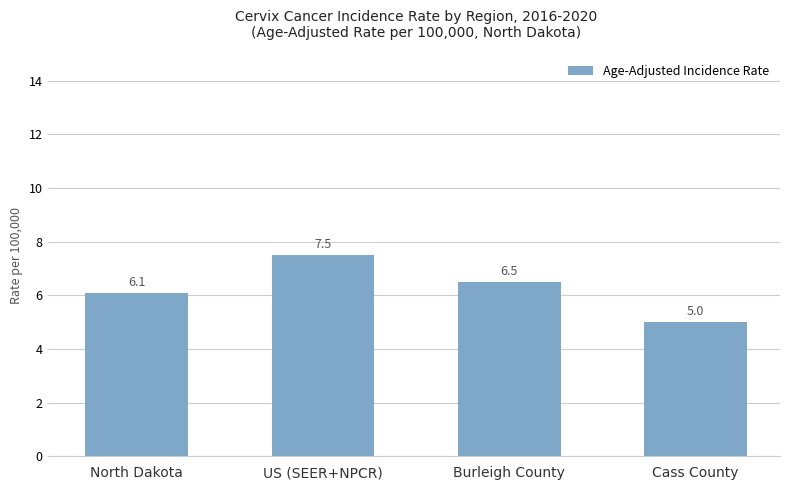

What is the label of the 3rd bar from the left?

Burleigh County